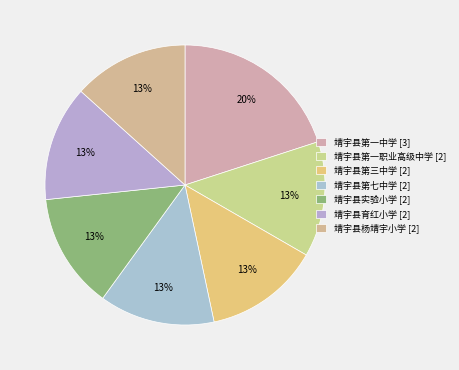

To the nearest percent, what portion does 靖宇县实验小学 represent?

13%